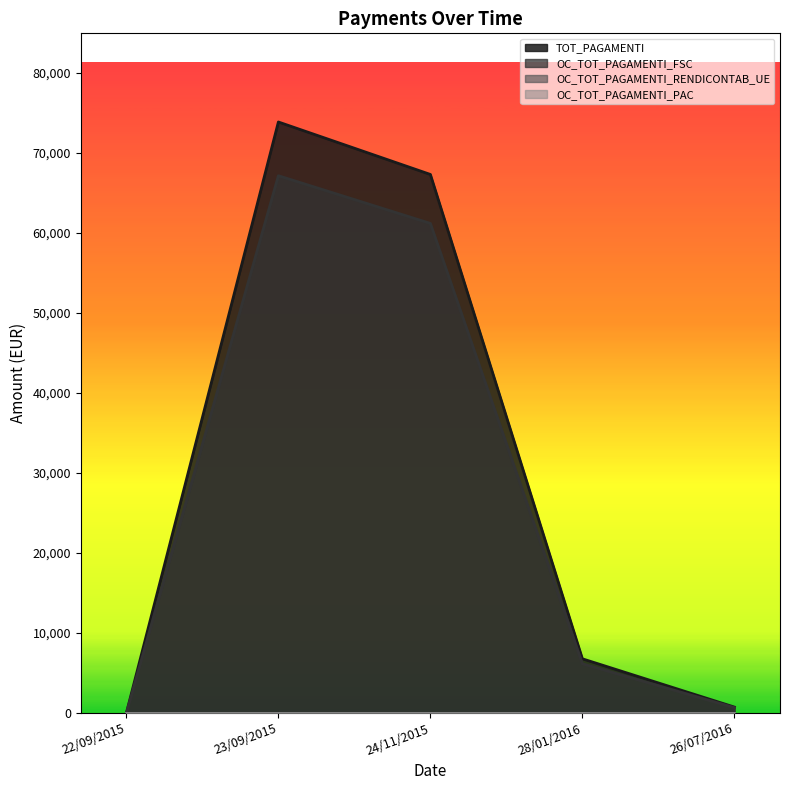

Rank the categories by TOT_PAGAMENTI value from highest to lowest.

23/09/2015, 24/11/2015, 28/01/2016, 26/07/2016, 22/09/2015